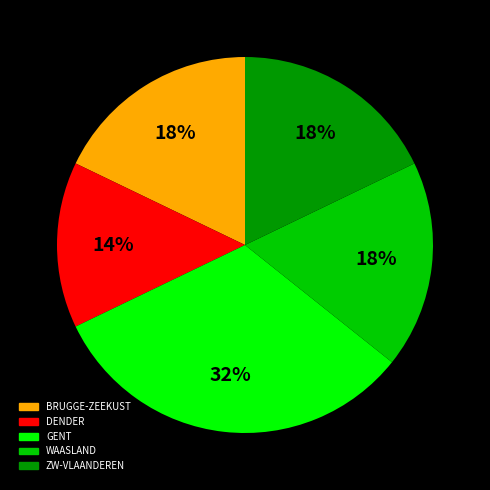

To the nearest percent, what is the difference between the GENT and DENDER slice percentages?

18%